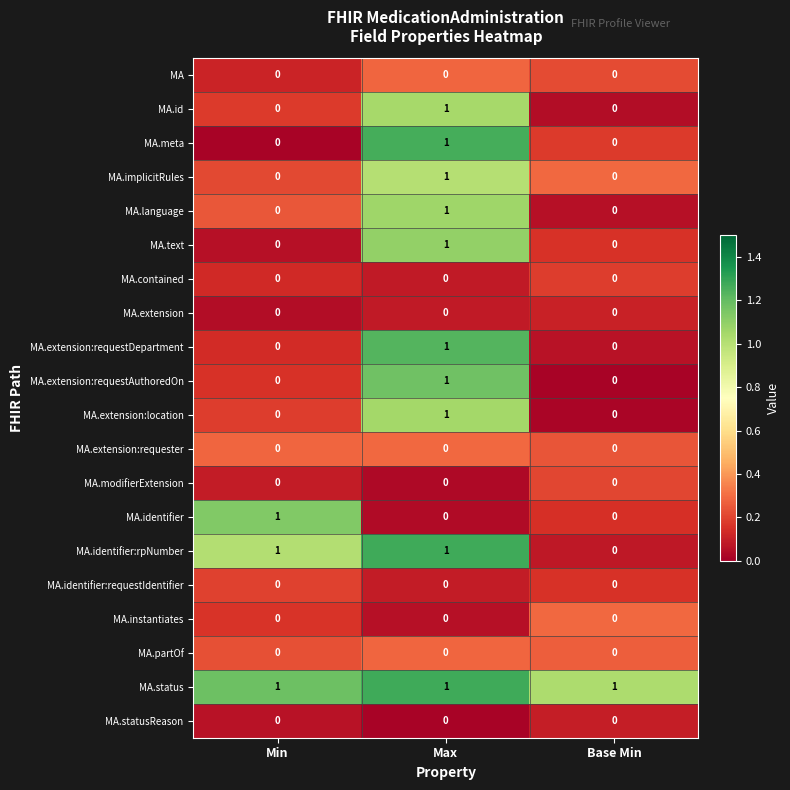

The value of MA.meta at Max is 2. True or false?

False